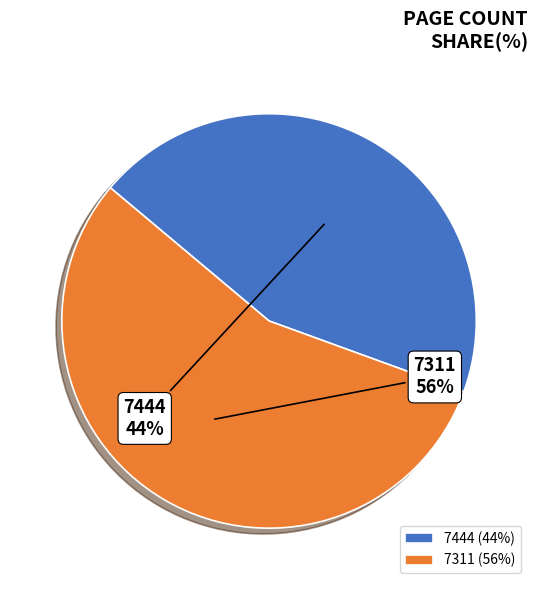

Which category has the biggest portion of the pie?

7311